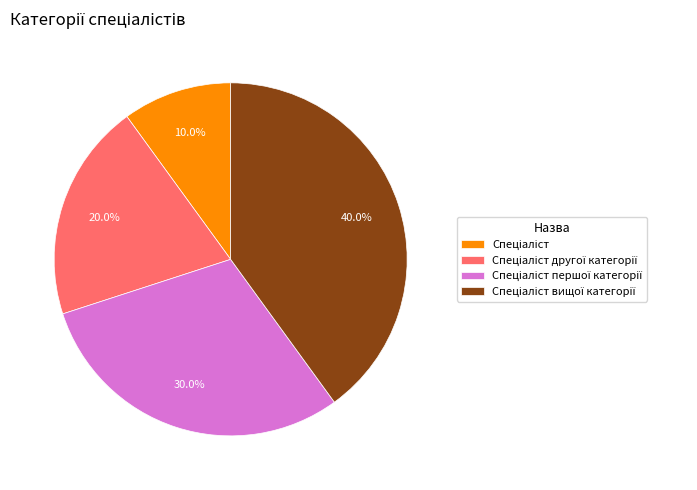

Count the number of slices in the pie.

4